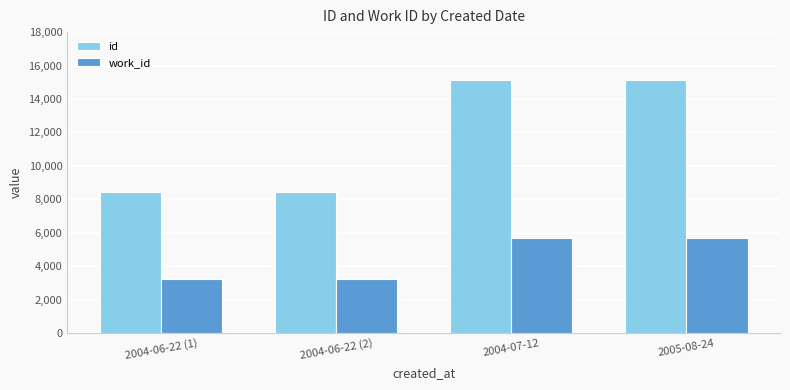

What is the highest value of the work_id series?

5658